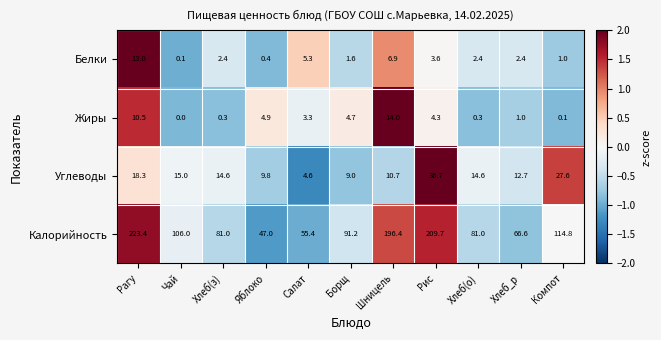

What is the average value of the Калорийность series?

115.7